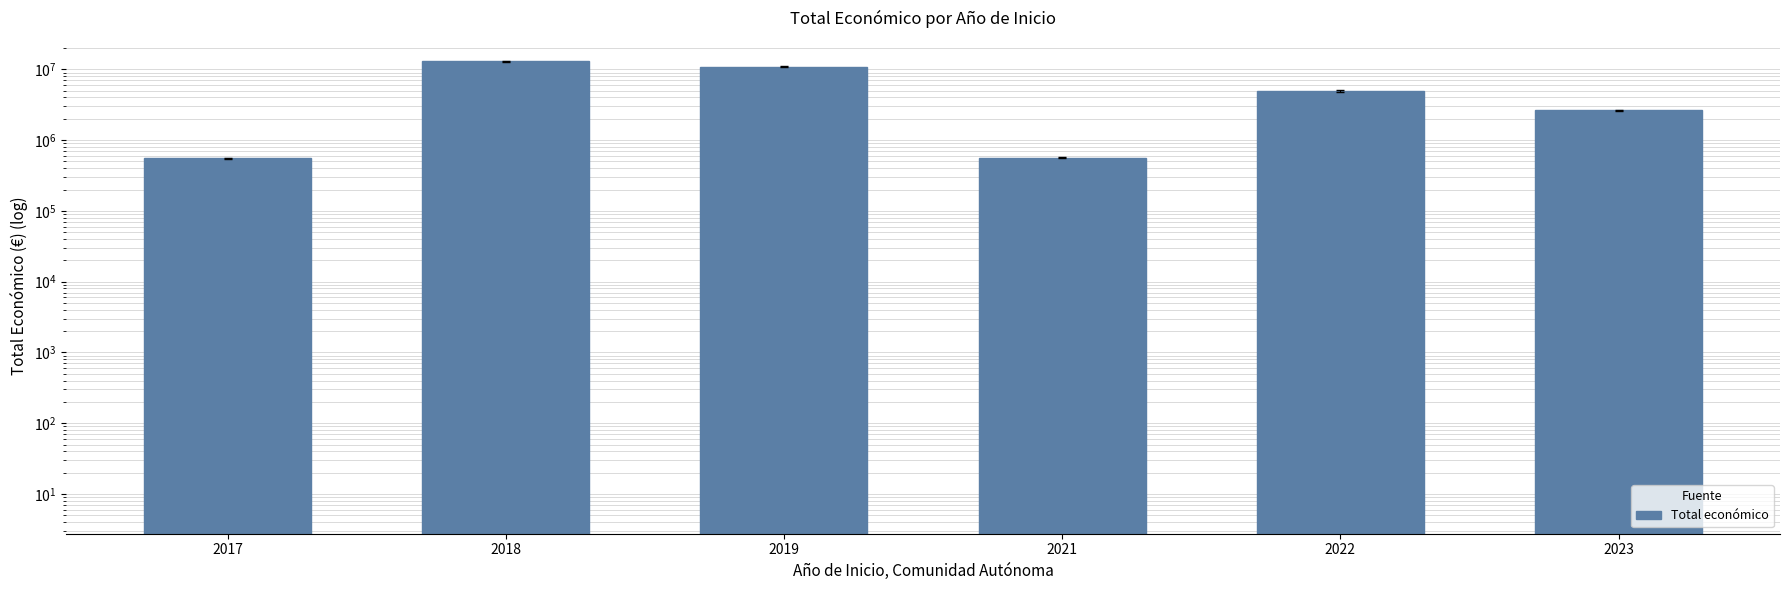

List the labels in order of value, largest first.

2018, 2019, 2022, 2023, 2021, 2017